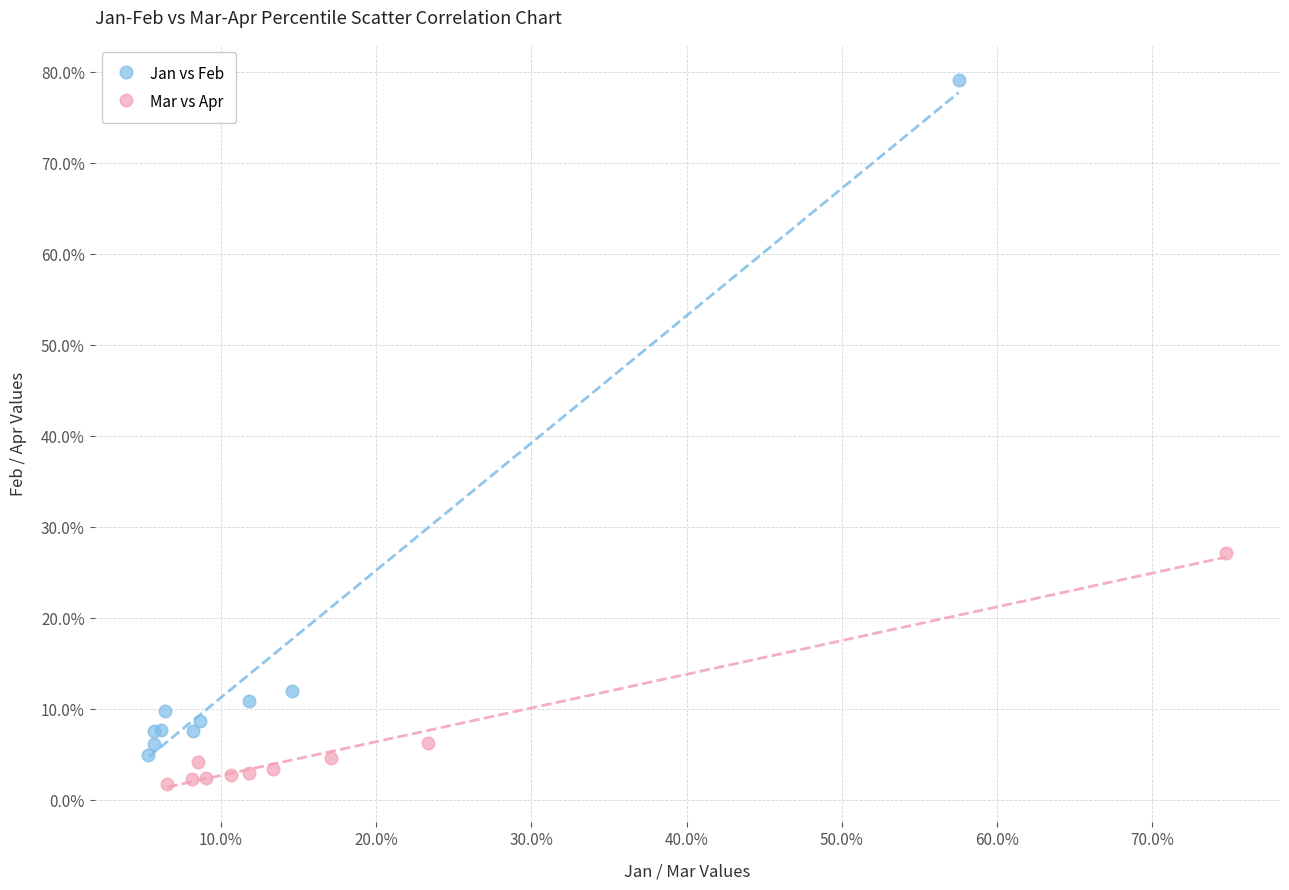

Which series contains the highest Y value?

Jan vs Feb